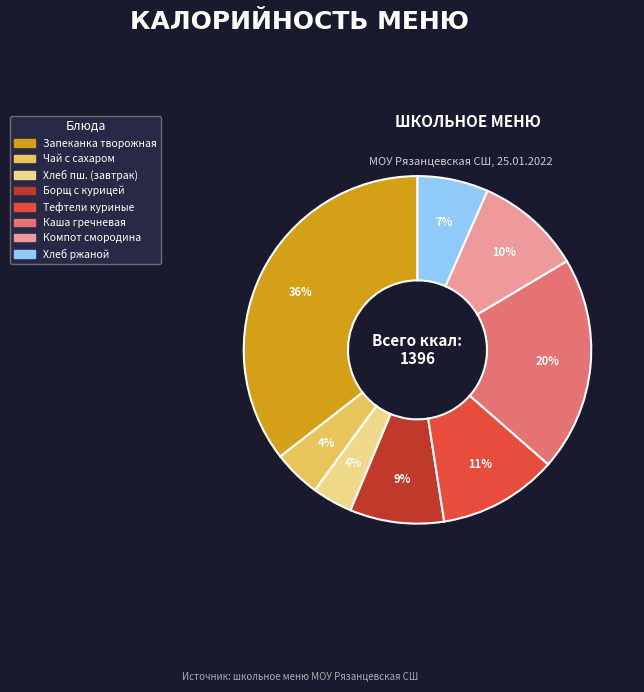

To the nearest percent, what is the average slice percentage?

12%